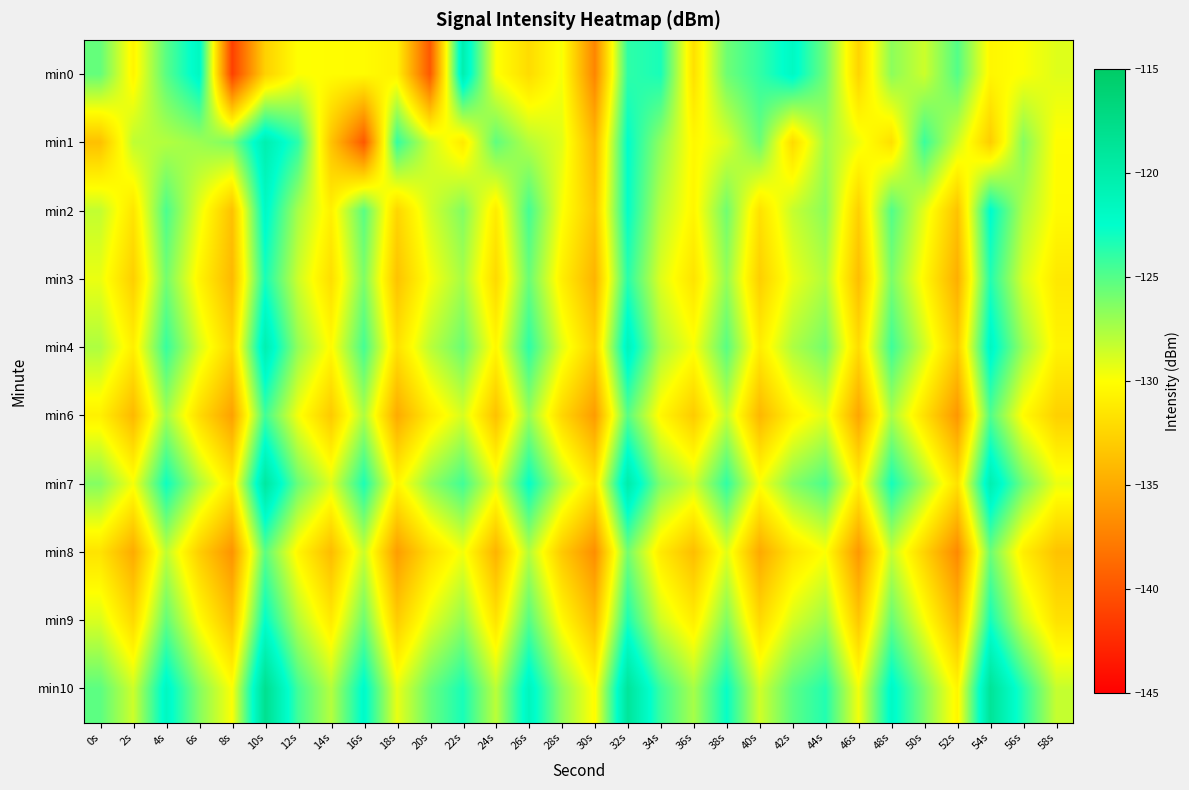

Reading right to left, transcribe all the data shown in this chart.

min0: 58s=-129.1	56s=-129.9	54s=-130.5	52s=-125.0	50s=-128.5	48s=-126.6	46s=-132.5	44s=-125.8	42s=-121.8	40s=-124.0	38s=-125.8	36s=-131.8	34s=-123.2	32s=-123.9	30s=-137.1	28s=-129.7	26s=-132.0	24s=-129.9	22s=-120.4	20s=-139.8	18s=-130.8	16s=-130.2	14s=-130.1	12s=-129.9	10s=-132.7	8s=-141.2	6s=-121.7	4s=-125.1	2s=-130.6	0s=-125.4
min1: 58s=-130.1	56s=-126.4	54s=-132.9	52s=-128.6	50s=-124.2	48s=-131.8	46s=-129.5	44s=-127.3	42s=-132.1	40s=-125.6	38s=-128.9	36s=-130.4	34s=-126.7	32s=-122.5	30s=-134.2	28s=-129.1	26s=-127.8	24s=-125.3	22s=-131.2	20s=-128.5	18s=-124.0	16s=-139.8	14s=-133.5	12s=-123.8	10s=-120.4	8s=-126.1	6s=-127.1	4s=-127.7	2s=-128.1	0s=-133.7
min2: 58s=-130.2	56s=-127.6	54s=-122.3	52s=-133.5	50s=-129.2	48s=-124.9	46s=-132.7	44s=-126.6	42s=-128.3	40s=-131.7	38s=-125.8	36s=-130.5	34s=-127.9	32s=-122.6	30s=-133.2	28s=-129.8	26s=-124.5	24s=-131.1	22s=-126.3	20s=-128.7	18s=-132.4	16s=-125.1	14s=-130.8	12s=-127.4	10s=-121.9	8s=-133.6	6s=-129.3	4s=-124.7	2s=-131.5	0s=-128.2
min3: 58s=-131.3	56s=-128.8	54s=-123.5	52s=-134.7	50s=-130.4	48s=-126.1	46s=-133.8	44s=-127.7	42s=-129.4	40s=-132.8	38s=-126.9	36s=-131.6	34s=-129.0	32s=-123.7	30s=-134.4	28s=-130.9	26s=-125.6	24s=-132.2	22s=-127.4	20s=-129.8	18s=-133.5	16s=-126.2	14s=-131.9	12s=-128.5	10s=-123.2	8s=-134.1	6s=-130.6	4s=-125.9	2s=-132.8	0s=-129.4
min4: 58s=-130.6	56s=-127.0	54s=-121.7	52s=-132.9	50s=-128.6	48s=-124.3	46s=-132.0	44s=-125.9	42s=-127.6	40s=-131.0	38s=-125.1	36s=-129.8	34s=-127.5	32s=-121.2	30s=-132.6	28s=-129.1	26s=-123.8	24s=-130.4	22s=-125.6	20s=-128.0	18s=-131.7	16s=-124.5	14s=-130.2	12s=-126.8	10s=-120.5	8s=-132.3	6s=-128.8	4s=-124.1	2s=-130.9	0s=-127.6
min6: 58s=-132.7	56s=-130.2	54s=-124.9	52s=-136.1	50s=-131.8	48s=-127.5	46s=-135.2	44s=-129.1	42s=-130.8	40s=-134.2	38s=-128.3	36s=-133.0	34s=-130.4	32s=-125.1	30s=-135.8	28s=-132.3	26s=-127.0	24s=-133.6	22s=-128.8	20s=-131.2	18s=-134.9	16s=-127.6	14s=-133.1	12s=-129.7	10s=-124.4	8s=-135.5	6s=-132.0	4s=-127.3	2s=-134.1	0s=-130.8
min7: 58s=-129.4	56s=-125.8	54s=-120.5	52s=-131.7	50s=-127.4	48s=-123.1	46s=-130.8	44s=-124.7	42s=-126.4	40s=-129.8	38s=-123.9	36s=-128.6	34s=-126.3	32s=-120.0	30s=-131.4	28s=-127.9	26s=-122.6	24s=-129.2	22s=-124.4	20s=-126.8	18s=-130.5	16s=-123.3	14s=-129.0	12s=-125.6	10s=-119.3	8s=-131.1	6s=-127.6	4s=-122.9	2s=-129.7	0s=-126.4
min8: 58s=-133.5	56s=-131.0	54s=-125.7	52s=-136.9	50s=-132.6	48s=-128.3	46s=-136.0	44s=-129.9	42s=-131.6	40s=-135.0	38s=-129.1	36s=-133.8	34s=-131.2	32s=-125.9	30s=-136.6	28s=-133.1	26s=-127.8	24s=-134.4	22s=-129.6	20s=-132.0	18s=-135.7	16s=-128.4	14s=-133.9	12s=-130.5	10s=-125.2	8s=-136.3	6s=-132.8	4s=-128.1	2s=-134.9	0s=-131.6
min9: 58s=-131.7	56s=-128.4	54s=-123.1	52s=-134.1	50s=-129.8	48s=-125.5	46s=-133.2	44s=-127.1	42s=-128.8	40s=-132.2	38s=-126.3	36s=-131.0	34s=-128.6	32s=-123.3	30s=-133.8	28s=-130.3	26s=-125.0	24s=-131.6	22s=-126.8	20s=-129.2	18s=-132.9	16s=-125.7	14s=-131.2	12s=-127.8	10s=-122.5	8s=-133.6	6s=-130.1	4s=-125.4	2s=-132.2	0s=-128.9
min10: 58s=-128.3	56s=-123.6	54s=-118.7	52s=-130.5	50s=-126.2	48s=-121.9	46s=-129.6	44s=-123.5	42s=-125.2	40s=-128.6	38s=-122.7	36s=-127.4	34s=-124.2	32s=-118.9	30s=-130.2	28s=-126.7	26s=-121.4	24s=-128.0	22s=-123.2	20s=-125.6	18s=-129.3	16s=-122.1	14s=-127.8	12s=-124.4	10s=-118.1	8s=-129.9	6s=-126.4	4s=-121.7	2s=-128.5	0s=-125.2